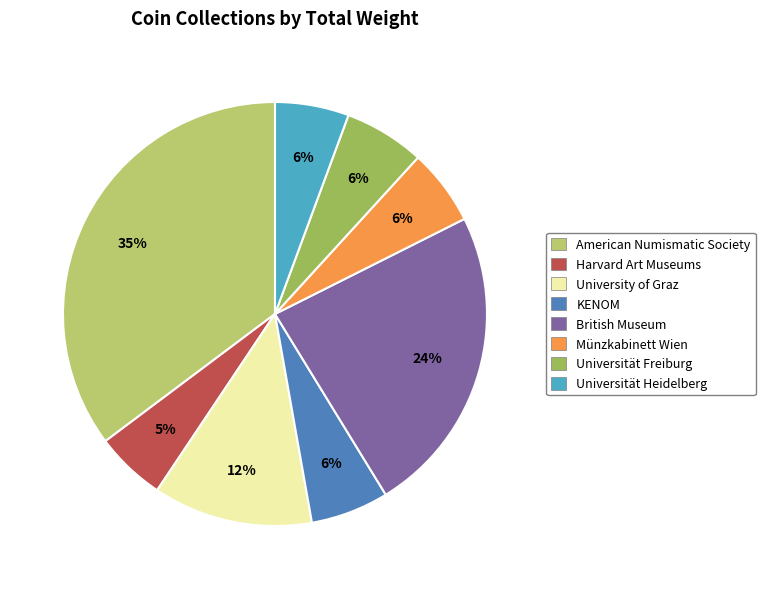

How many slices are in this pie chart?

8